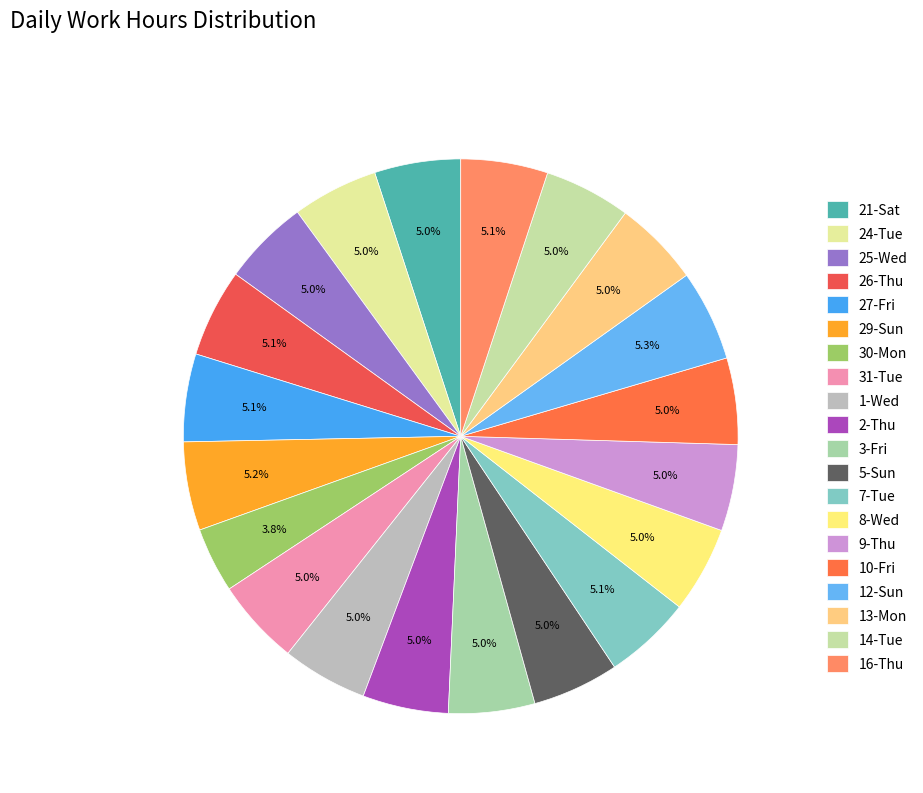

Does 5-Sun account for over 50% of the chart?

No